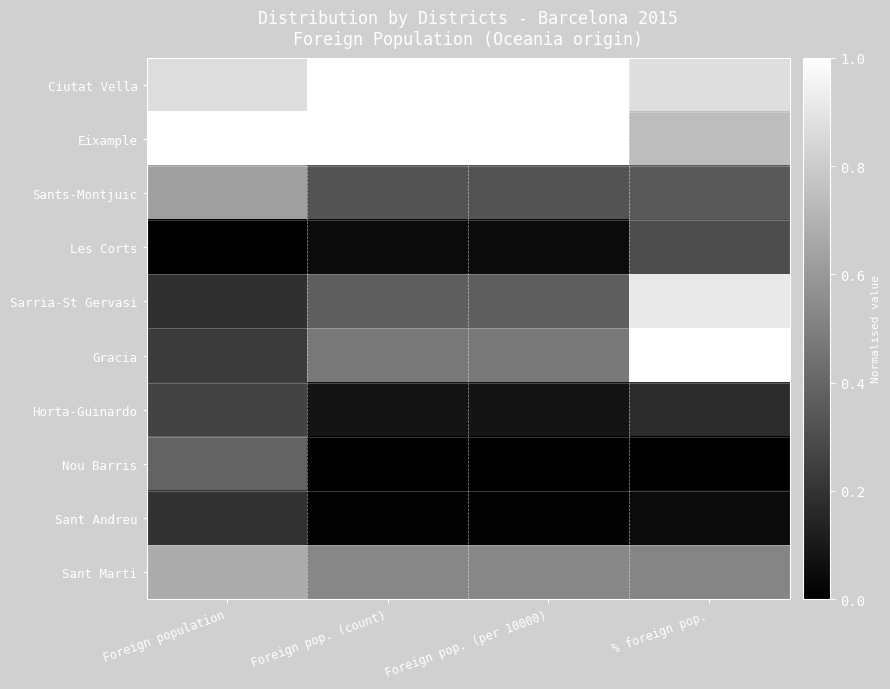

List the series in order of their peak value, highest first.

Ciutat Vella, Eixample, Gracia, Sarria-St Gervasi, Sant Marti, Sants-Montjuic, Nou Barris, Les Corts, Horta-Guinardo, Sant Andreu